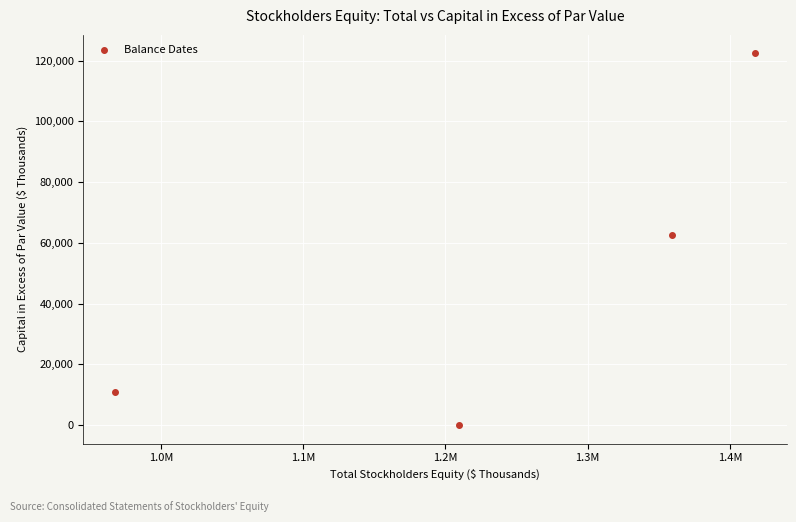

What is the average Y value?

48955